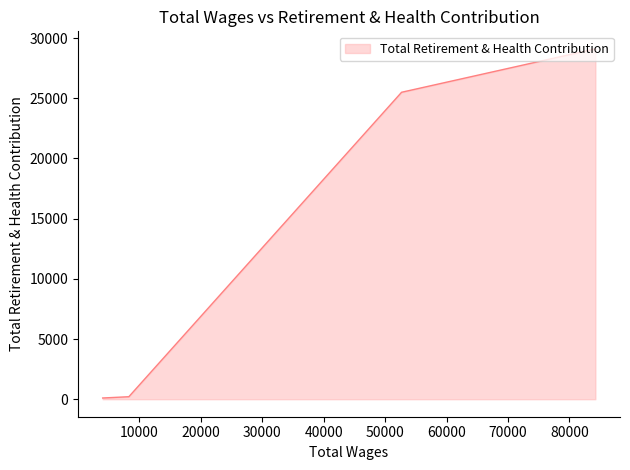

Where does the data first go above 25495?

84227.0